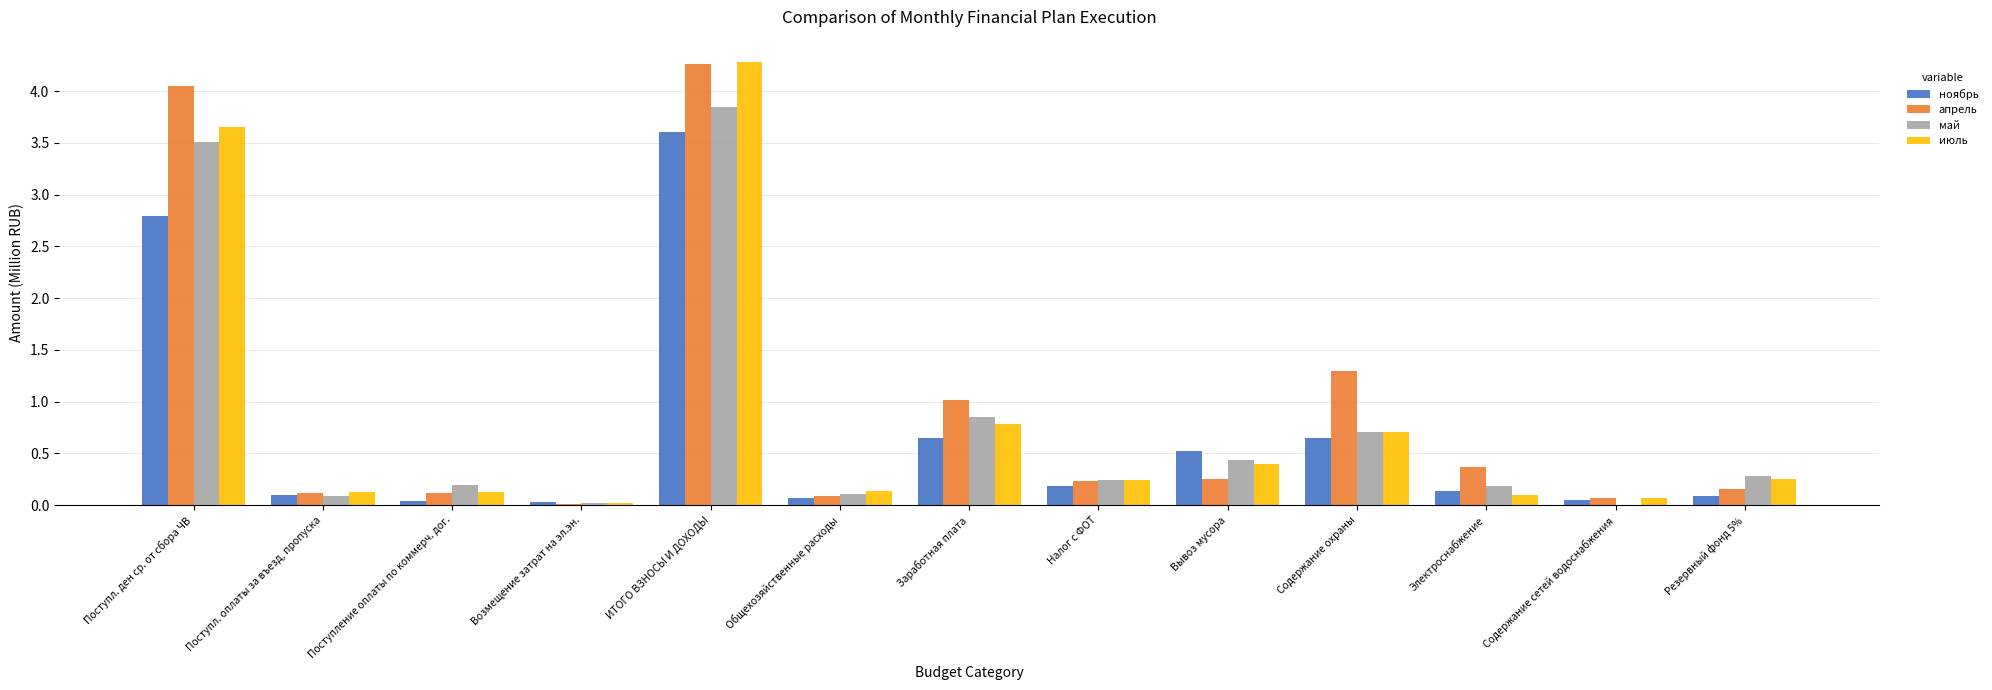

What are all the series names shown in the legend?

ноябрь, апрель, май, июль